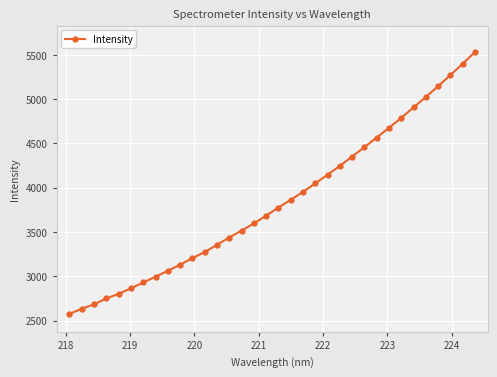

What is the difference between the maximum and minimum values?

2953.1